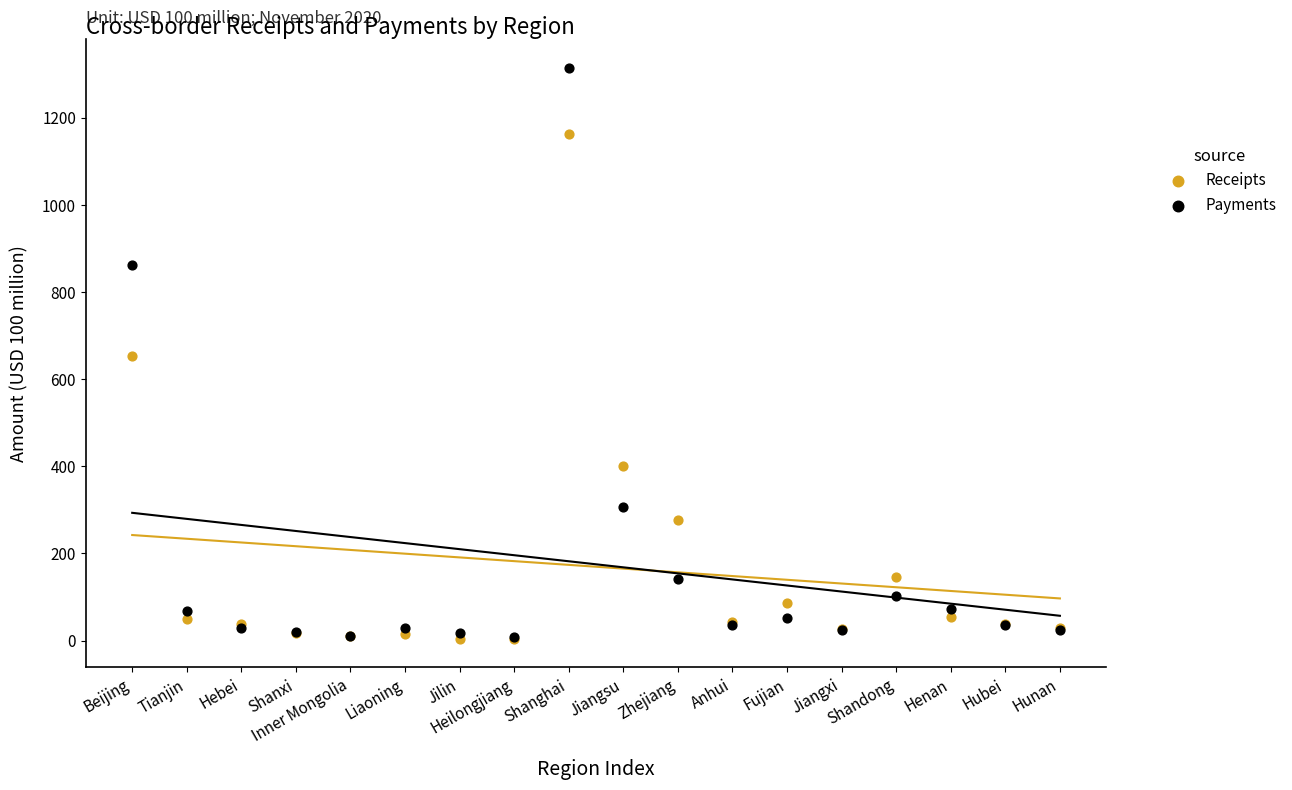

What are all the series names shown in the legend?

Receipts, Payments